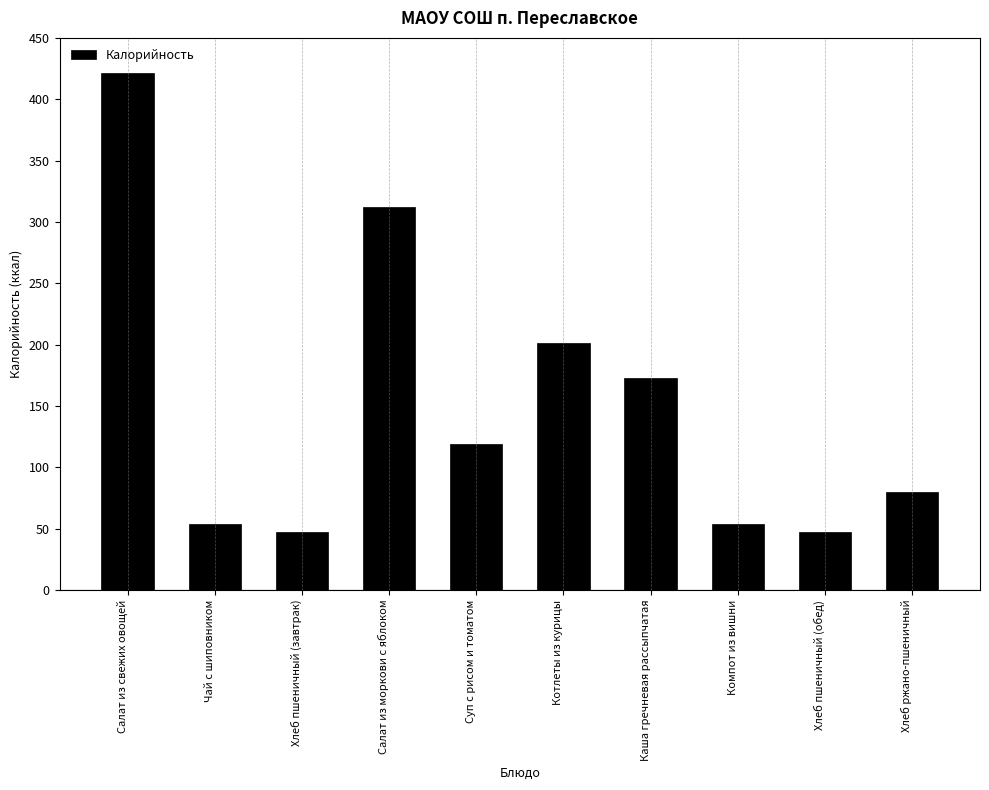

Reading left to right, list all the values displayed in this chart.

Салат из свежих овощей=421	Чай с шиповником=54	Хлеб пшеничный (завтрак)=47	Салат из моркови с яблоком=312	Суп с рисом и томатом=119	Котлеты из курицы=201	Каша гречневая рассыпчатая=173	Компот из вишни=54	Хлеб пшеничный (обед)=47	Хлеб ржано-пшеничный=80